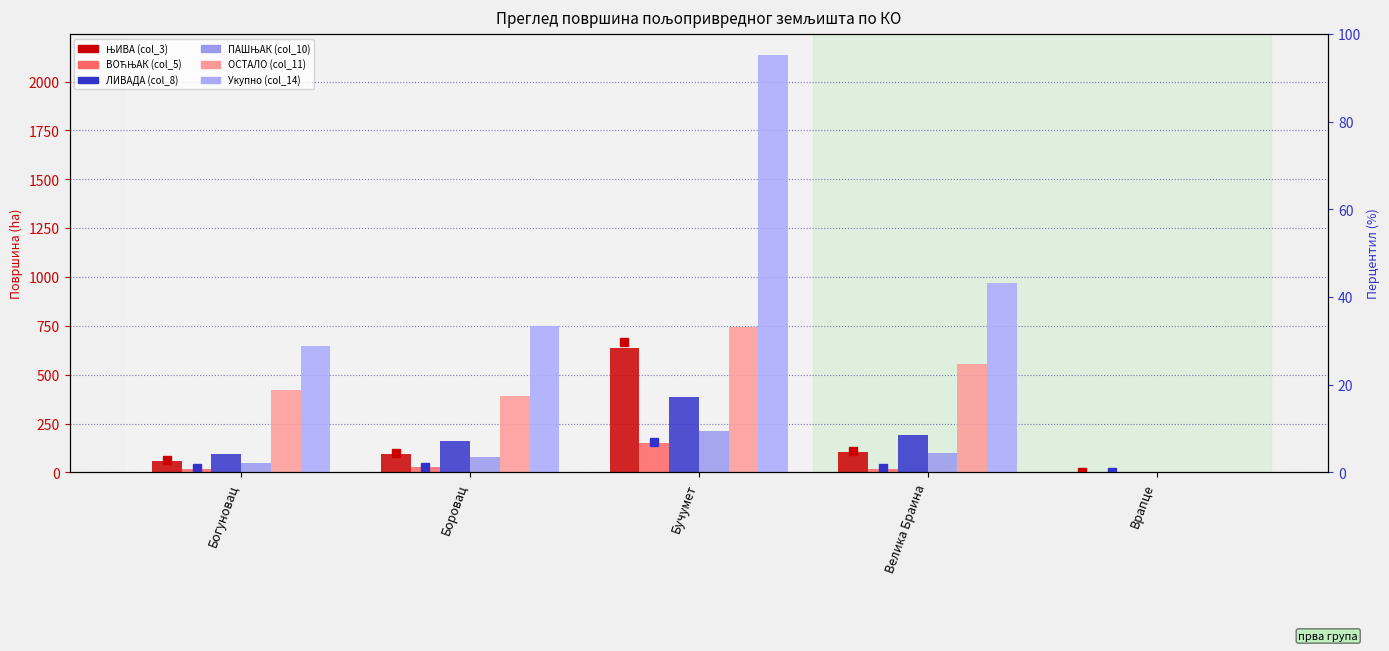

Which series changed the most between Бучумет and Велика Браина?

Укупно (col_14)